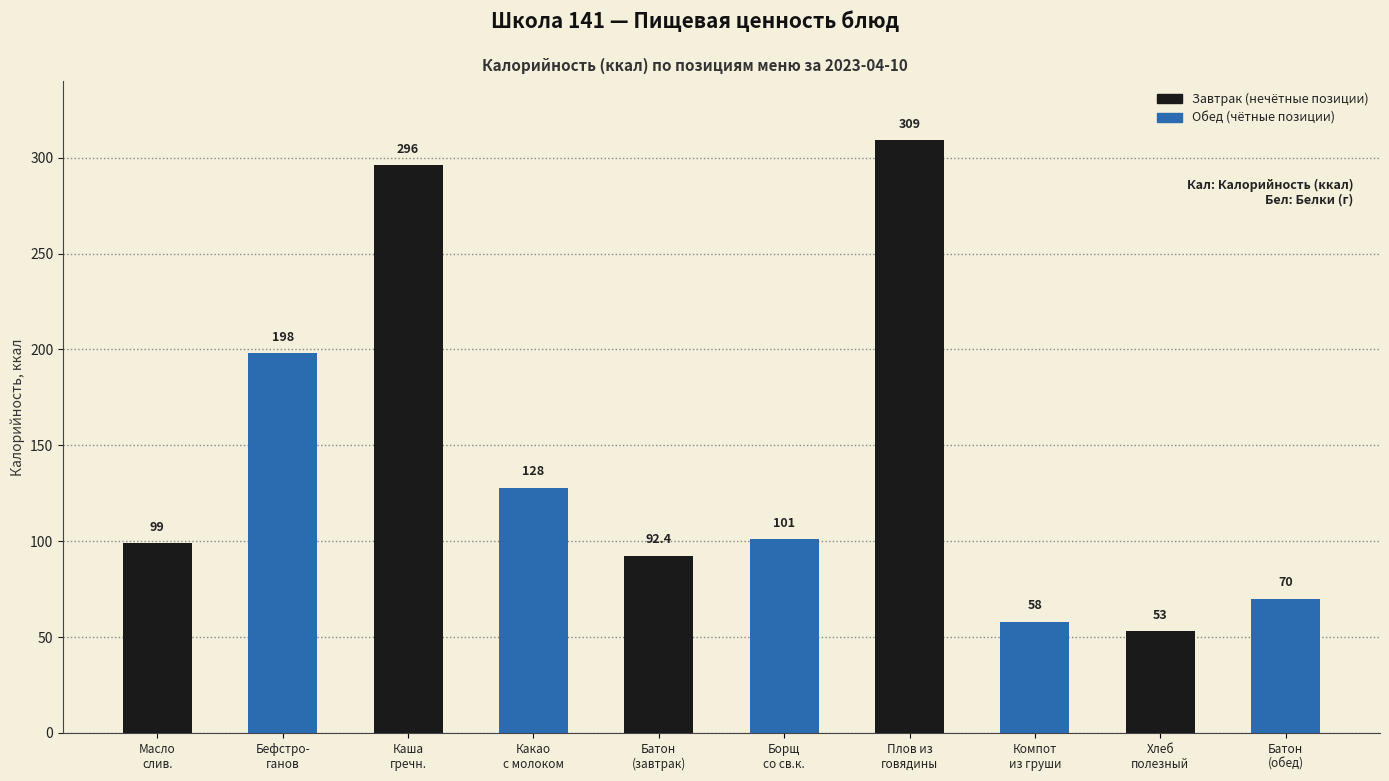

Reading left to right, what are all the values shown in this chart?

Масло
слив.=99.0	Бефстро-
ганов=198.0	Каша
гречн.=296.0	Какао
с молоком=128.0	Батон
(завтрак)=92.4	Борщ
со св.к.=101.0	Плов из
говядины=309.0	Компот
из груши=58.0	Хлеб
полезный=53.0	Батон
(обед)=70.0